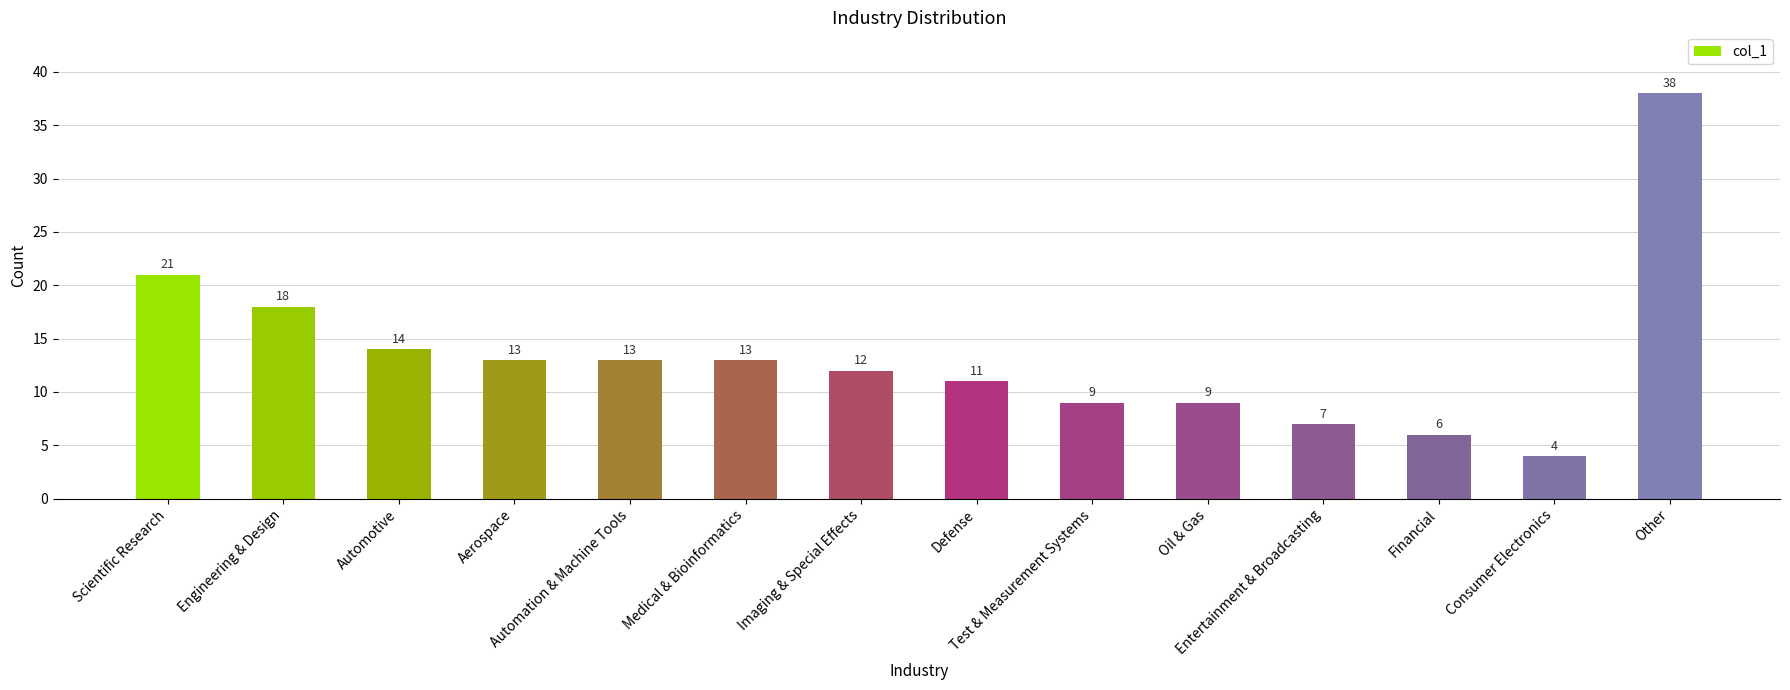

What is the minimum value shown in the chart?

4